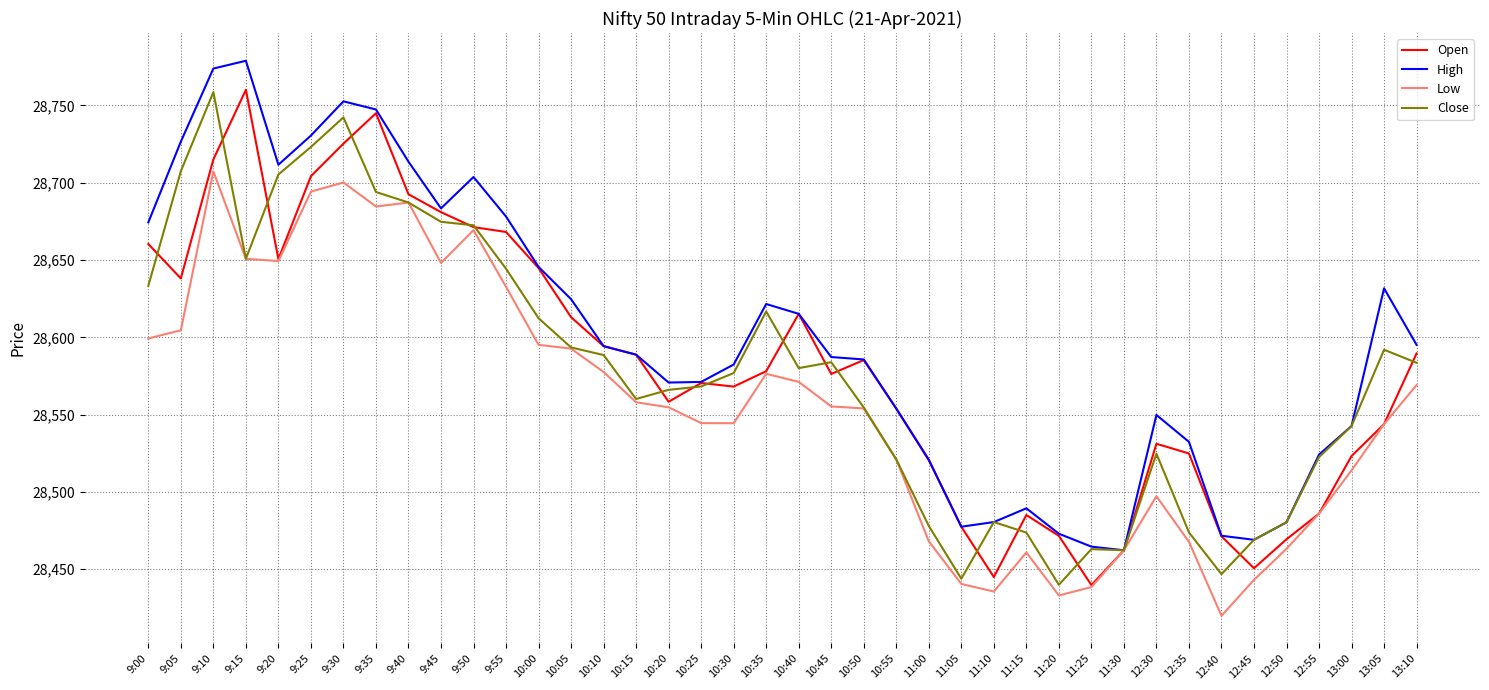

Is the value of Close at 11:20 greater than the value of Open at 10:15?

No